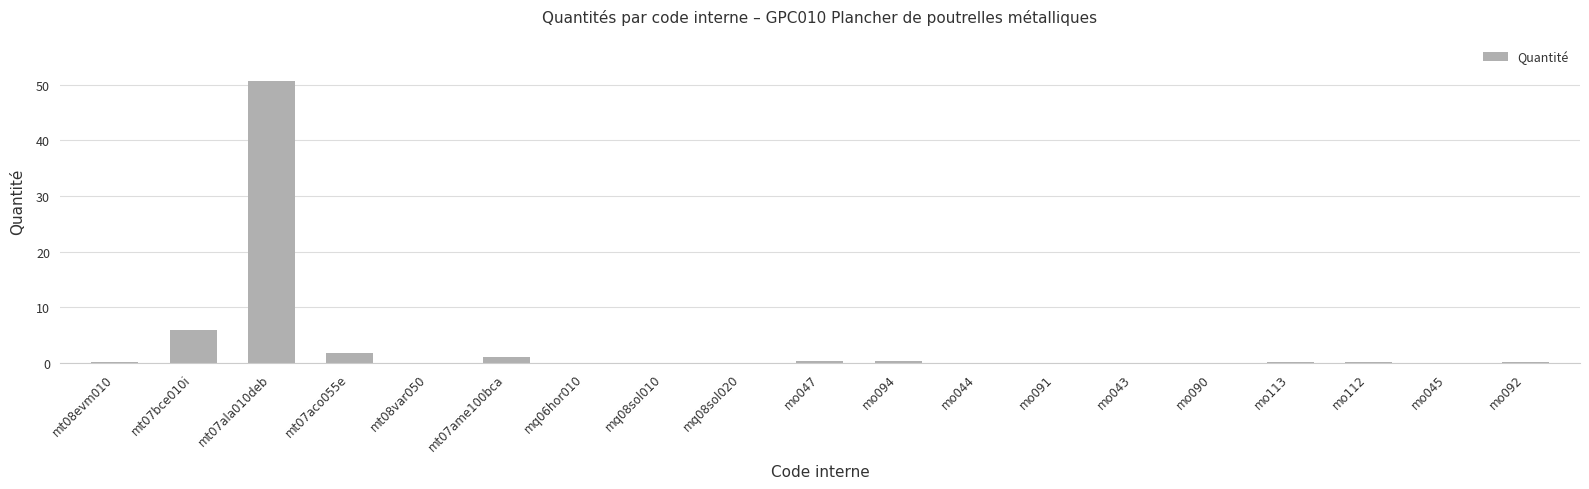

Which label corresponds to the largest value in the chart?

mt07ala010deb